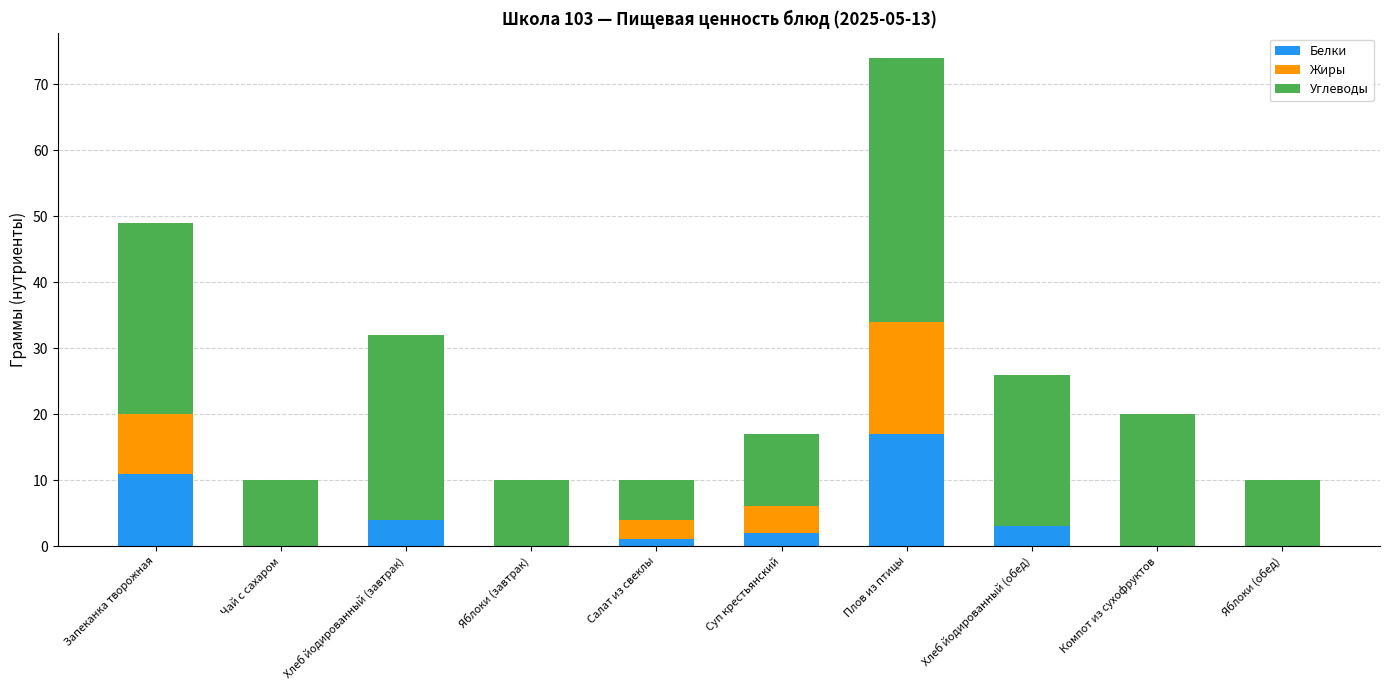

Read the Белки value at Хлеб йодированный (завтрак).

4